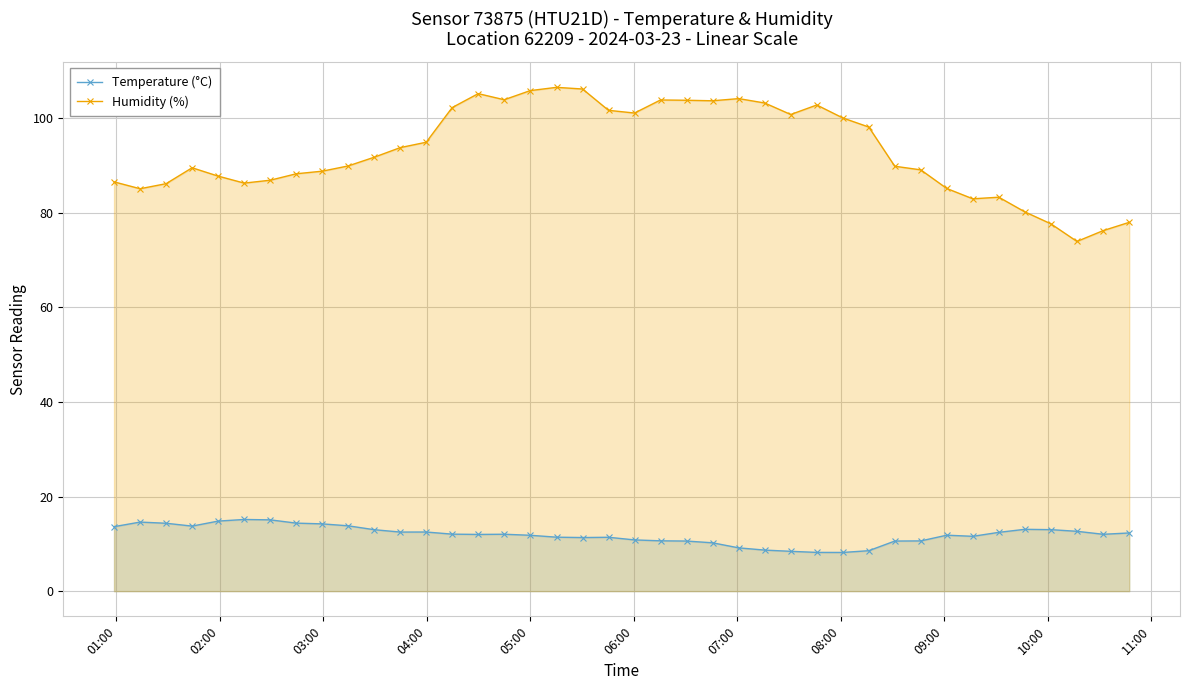

True or false: Temperature (°C) and Humidity (%) intersect in this chart.

False